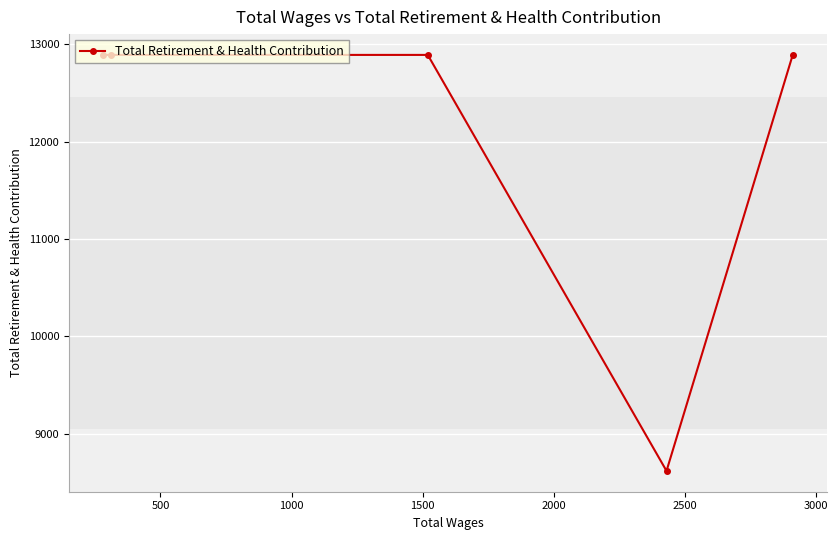

What is the smallest value displayed?

8618